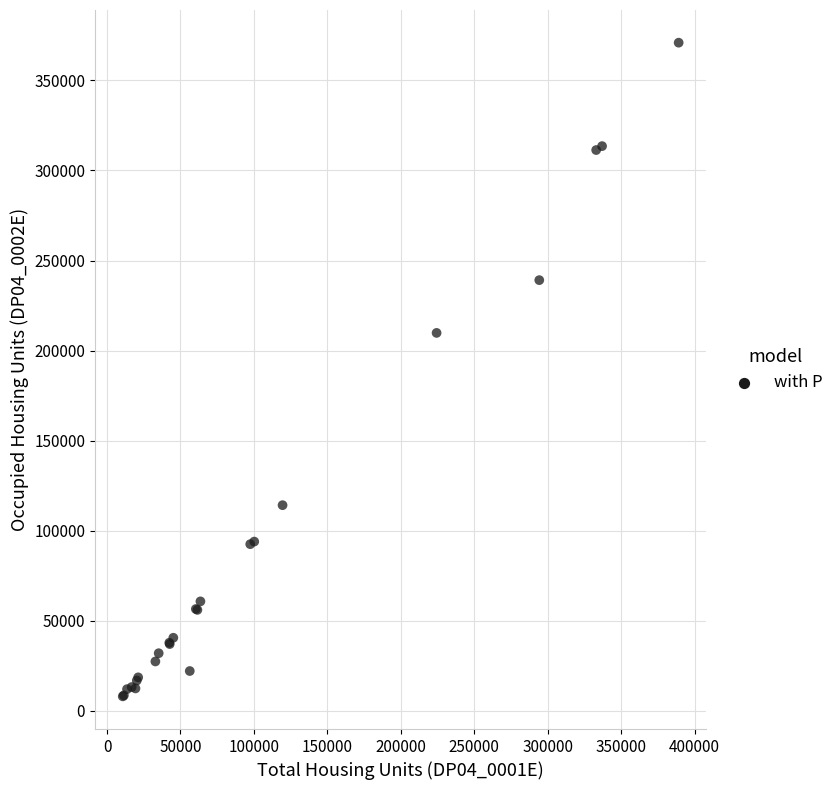

What Y value in the scatter plot is closest to 189487?

209814